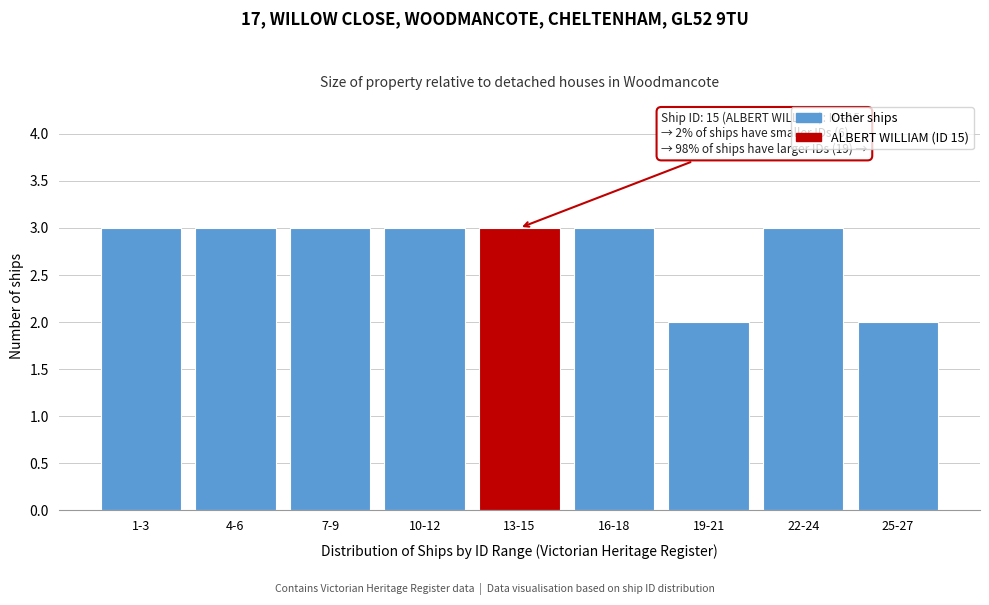

Reading right to left, extract all data points from this chart.

25-27=2	22-24=3	19-21=2	16-18=3	13-15=3	10-12=3	7-9=3	4-6=3	1-3=3